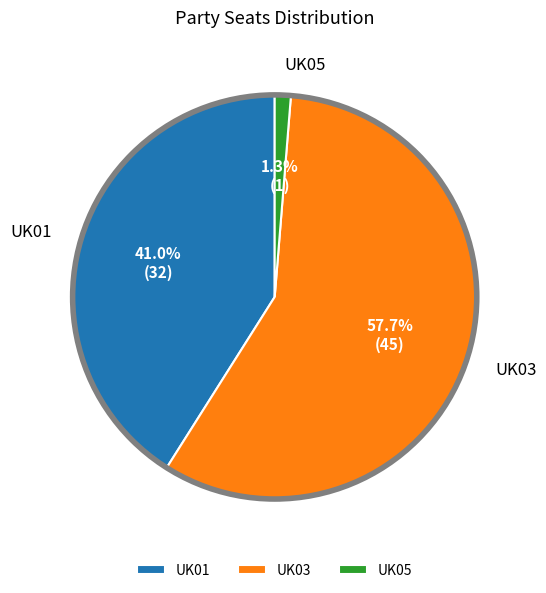

Rank the categories by value from highest to lowest.

UK03, UK01, UK05